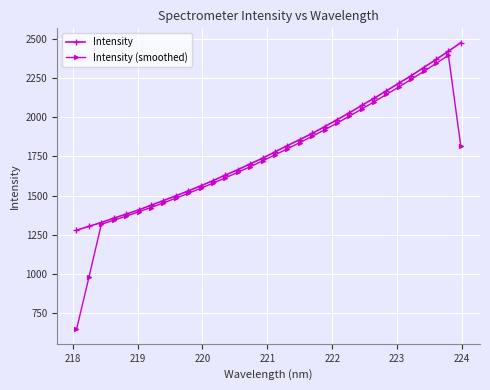

What is the highest value of the Intensity series?

2475.9